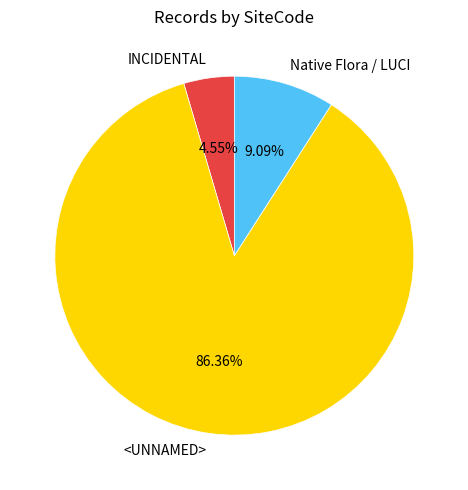

How much of the chart is everything except INCIDENTAL?

95.5%